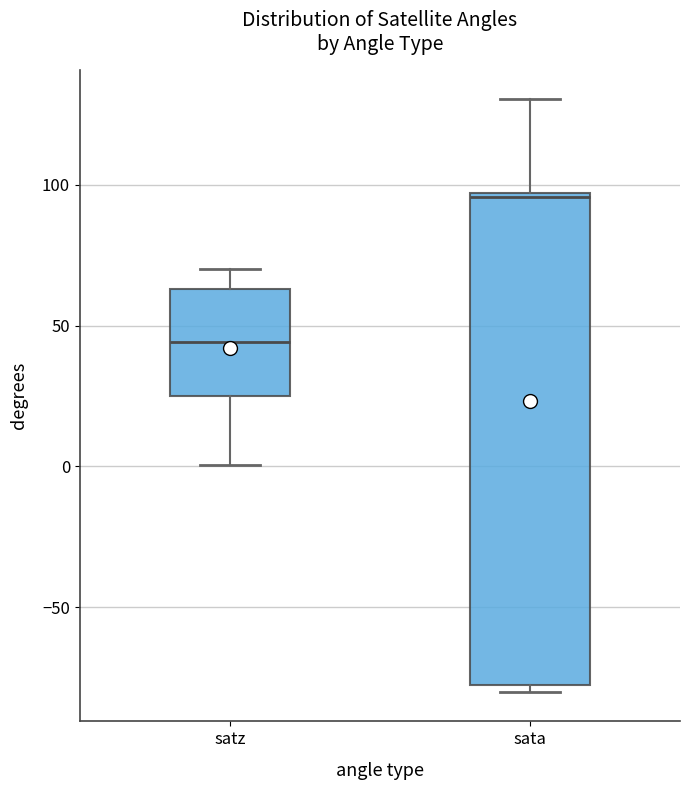

Reading left to right, transcribe this box plot: for each box, give where its median line is, the range the box spans, and where its two whiskers end, as read against the y-axis. The values are not printed on the chart, so give them approximately, as read against the axis.

satz: median 45, box 25 to 65, whiskers 0 to 70
sata: median 95, box -80 to 95, whiskers -80 (just below the box's lower edge) to 130